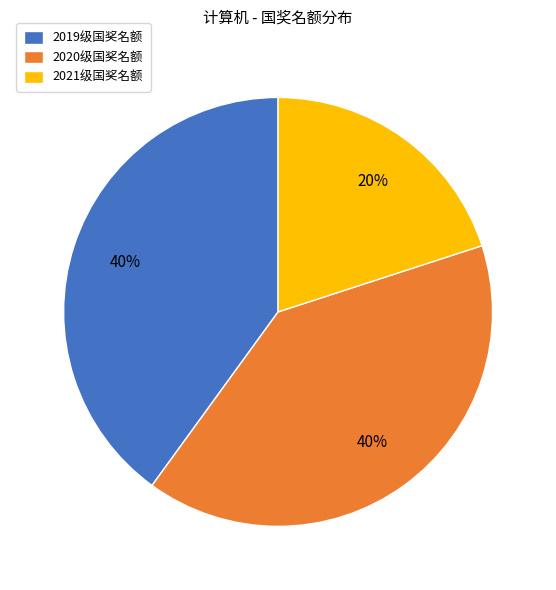

Which slice is the smallest?

2021级国奖名额